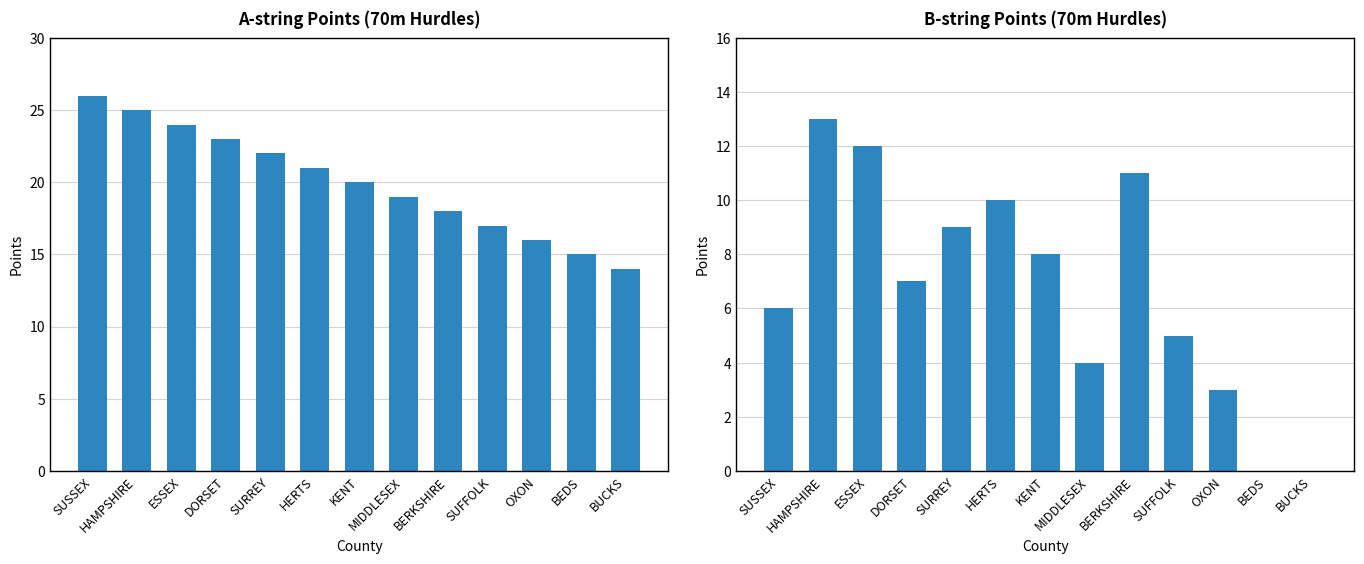

Which series changed the most between ESSEX and MIDDLESEX?

B-string PTS